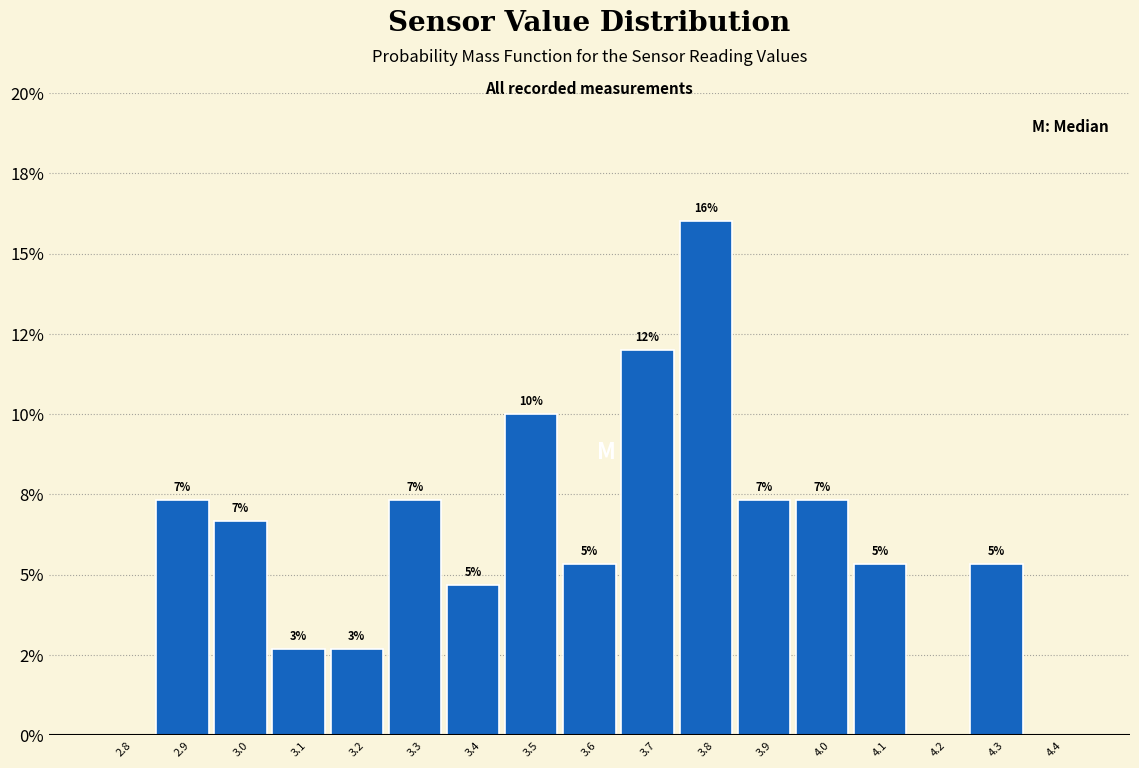

Are the bars horizontal?

No